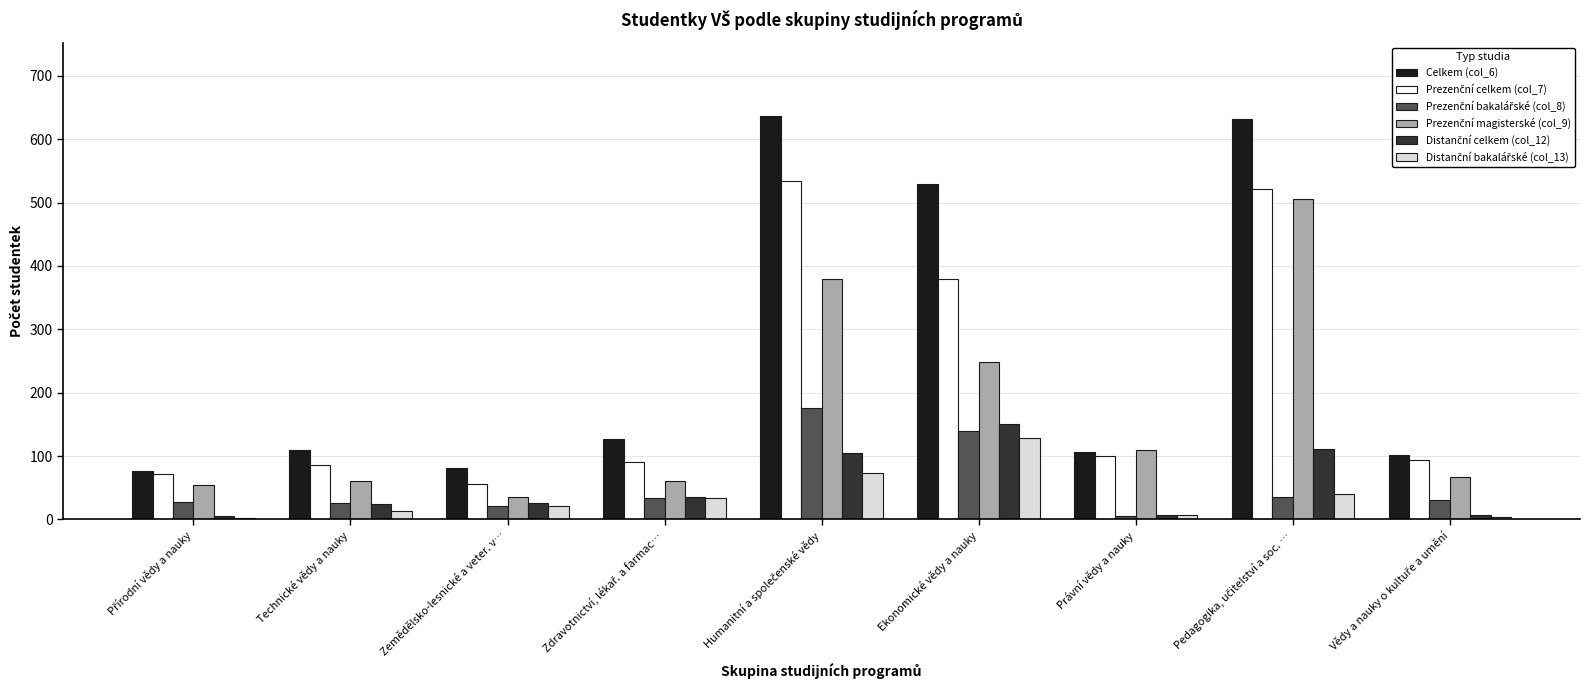

What is the total value across all series at Ekonomické vědy a nauky?

1577